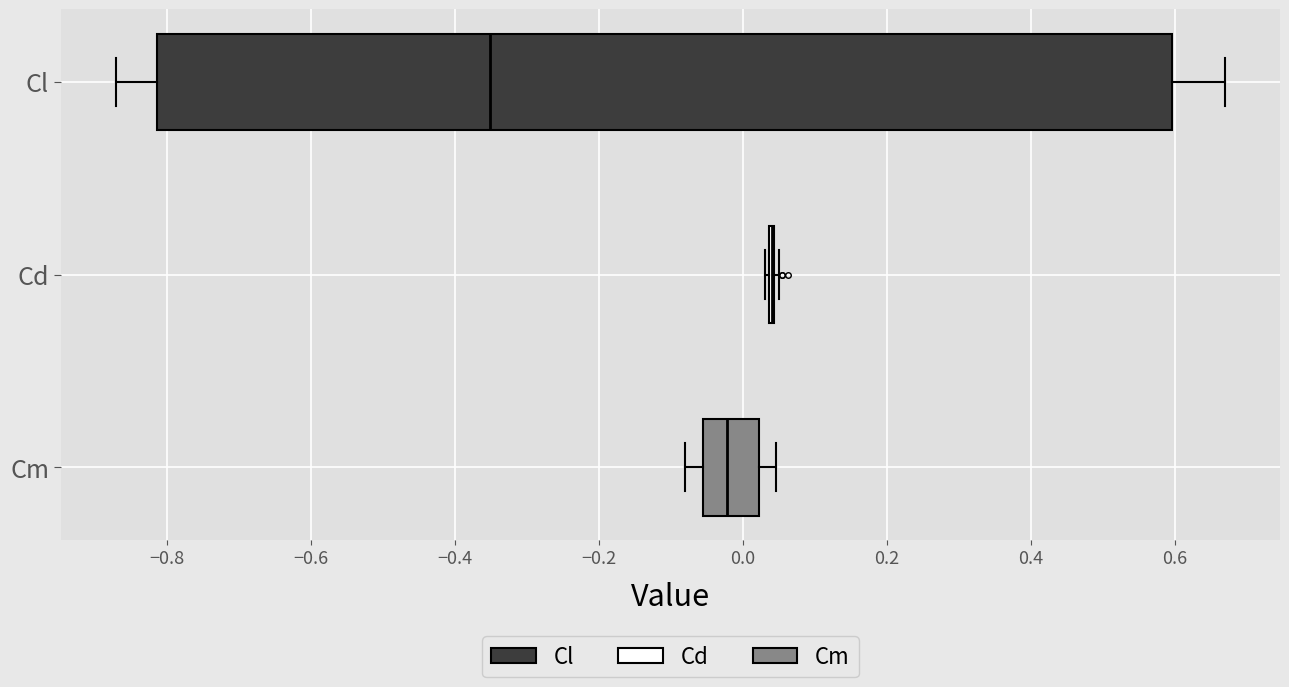

Reading bottom to top, transcribe this box plot: for each box, give where its median line is, the range the box spans, and where its two whiskers end, as read against the x-axis. The values are not printed on the chart, so give them approximately, as read against the axis.

Cm: median -0.02, box -0.06 to 0.02, whiskers -0.08 to 0.04
Cd: box collapsed to a line at 0.04, whiskers 0.04 to 0.06
Cl: median -0.36, box -0.82 to 0.60, whiskers -0.86 to 0.66